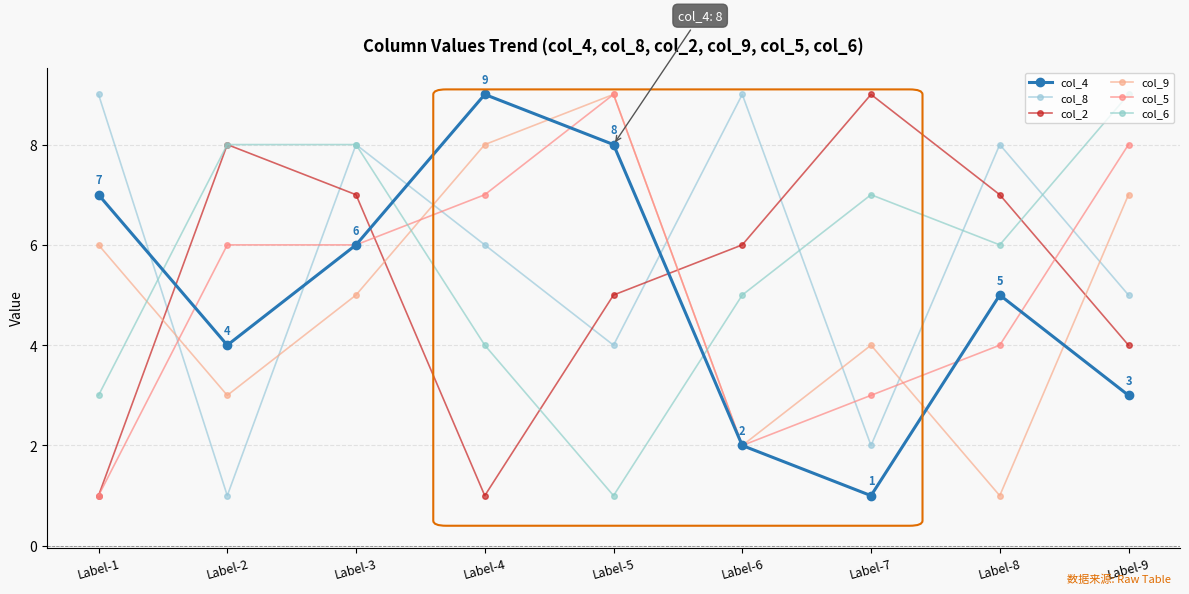

Reading right to left, list all the values displayed in this chart.

col_4: 3	5	1	2	8	9	6	4	7
col_8: 5	8	2	9	4	6	8	1	9
col_2: 4	7	9	6	5	1	7	8	1
col_9: 7	1	4	2	9	8	5	3	6
col_5: 8	4	3	2	9	7	6	6	1
col_6: 9	6	7	5	1	4	8	8	3